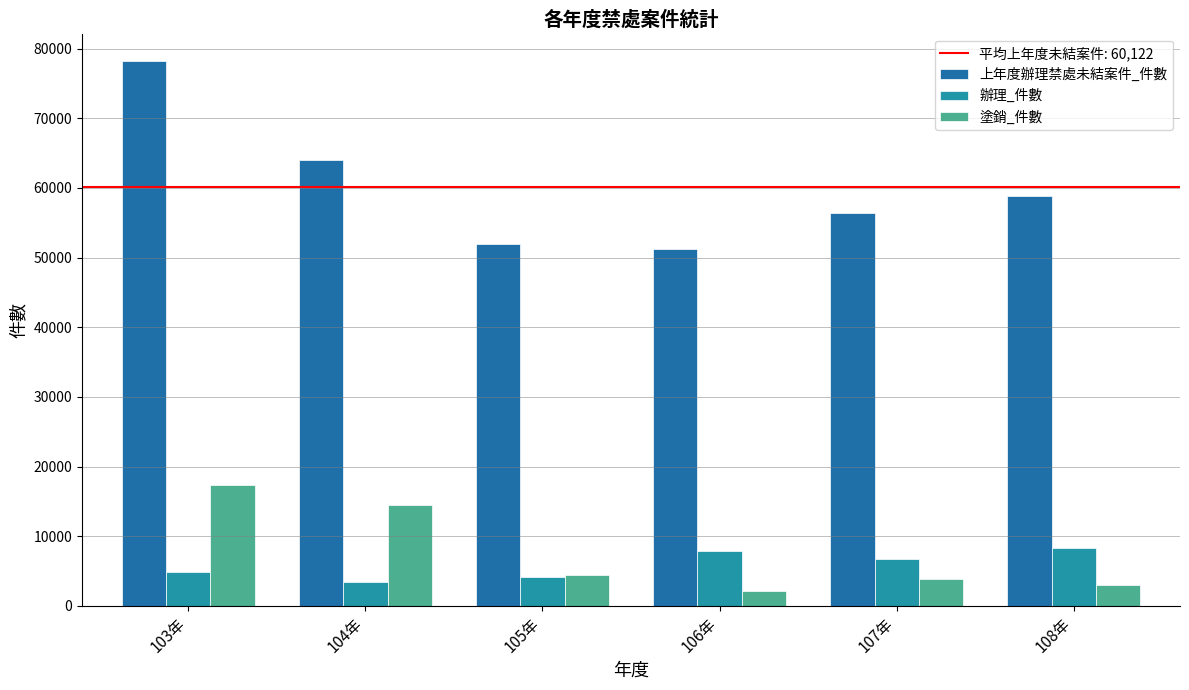

Rank the series by their maximum value, from highest to lowest.

上年度辦理禁處未結案件_件數, 塗銷_件數, 辦理_件數